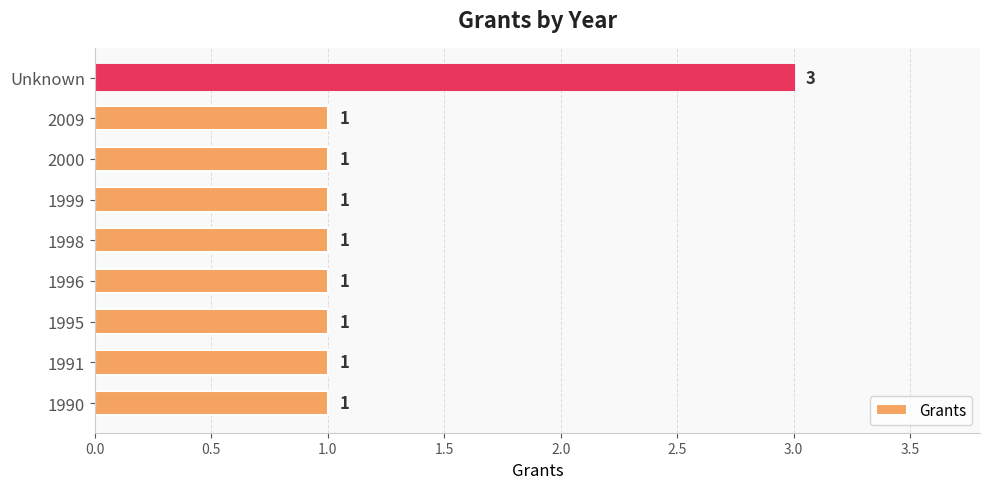

How many bars are there in total?

9